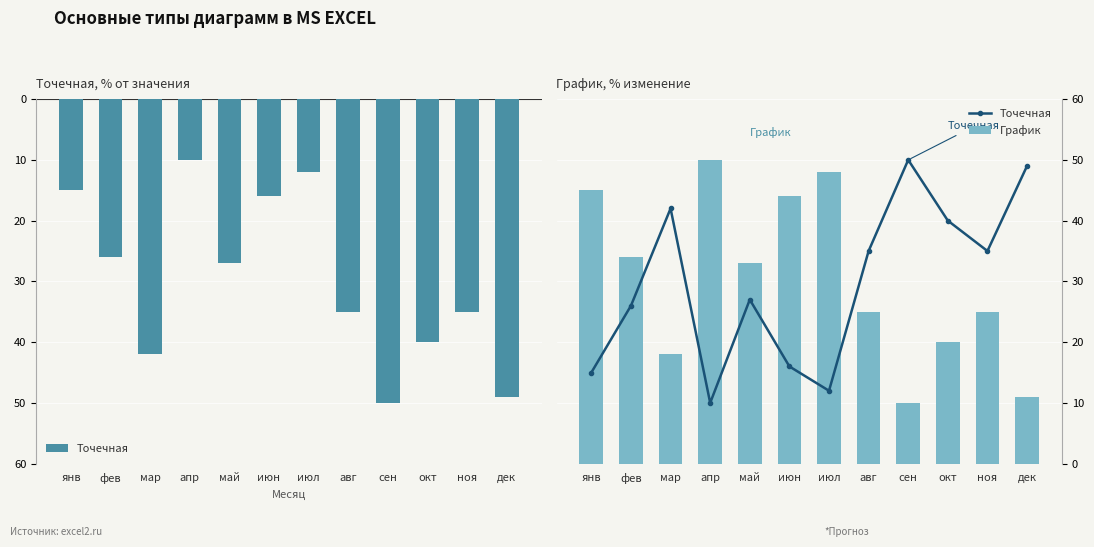

Which label corresponds to the largest value in the chart?

сен